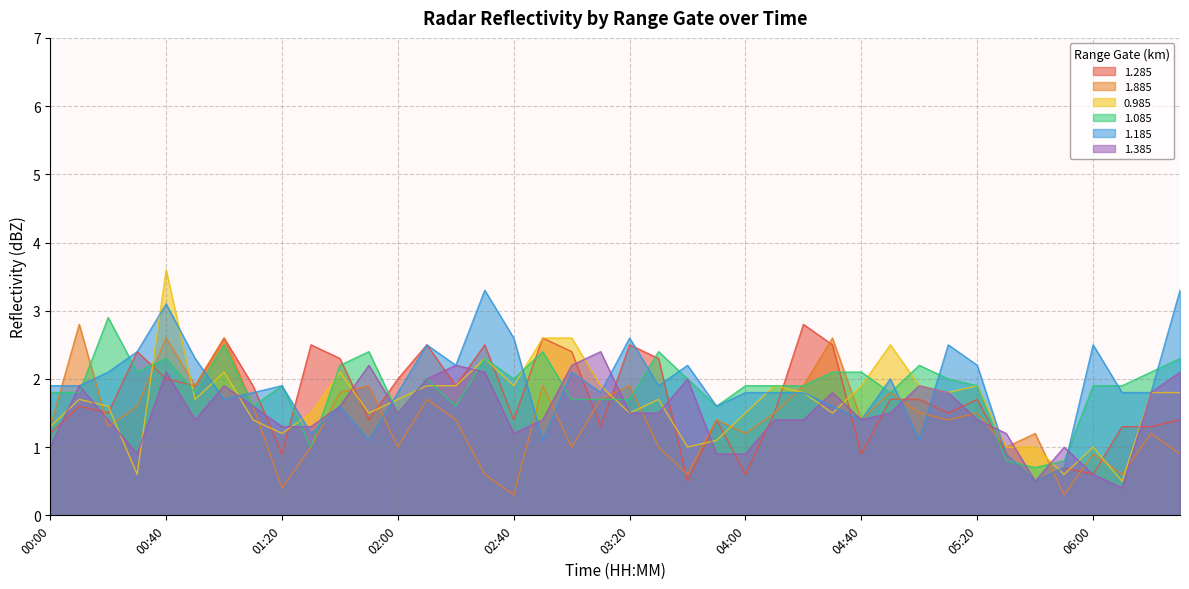

Where is the first local minimum for 1.185?

01:00